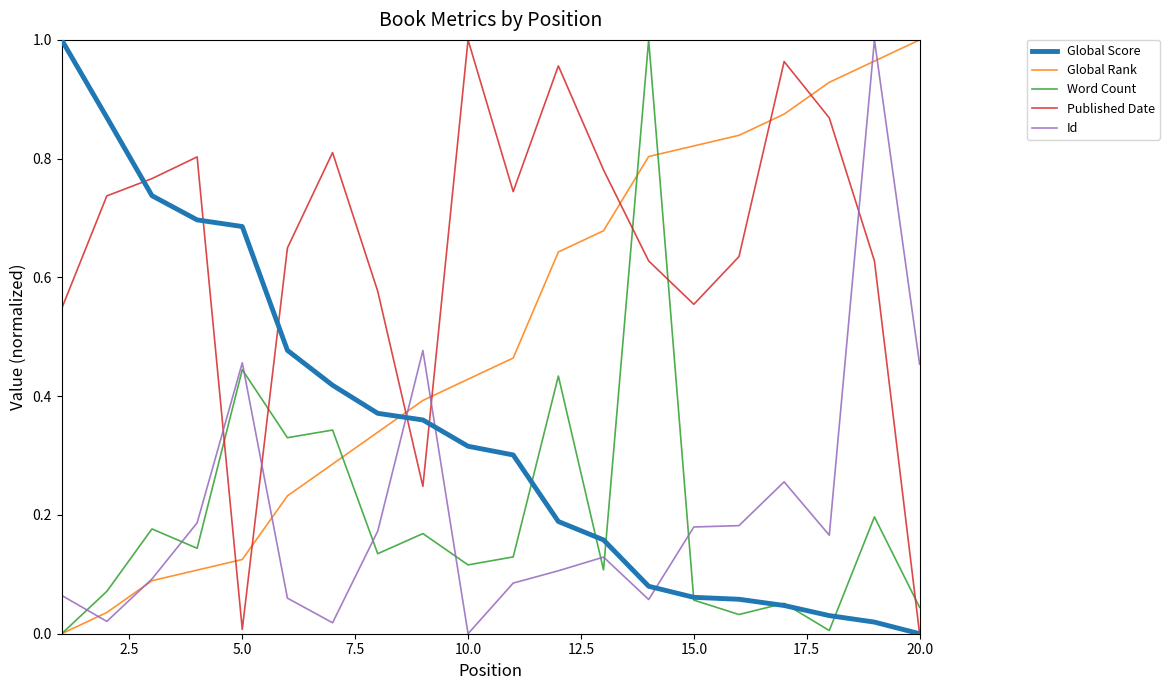

Which series has the largest total across all categories?

Published Date